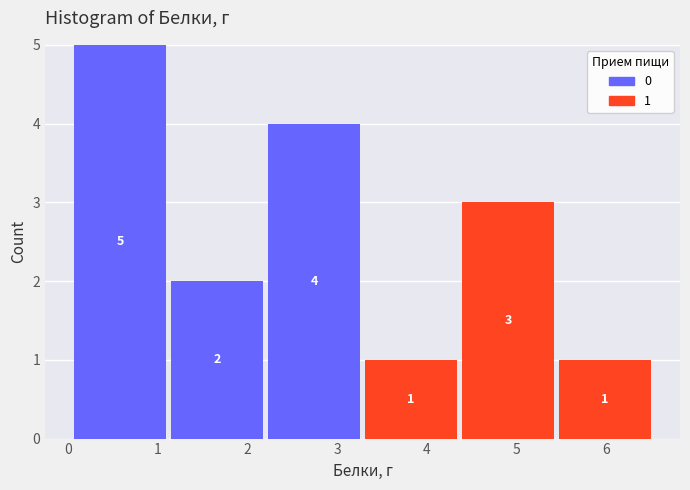

Which range on the x-axis has the tallest stacked bar (by total height)?

0.0 to 1.1